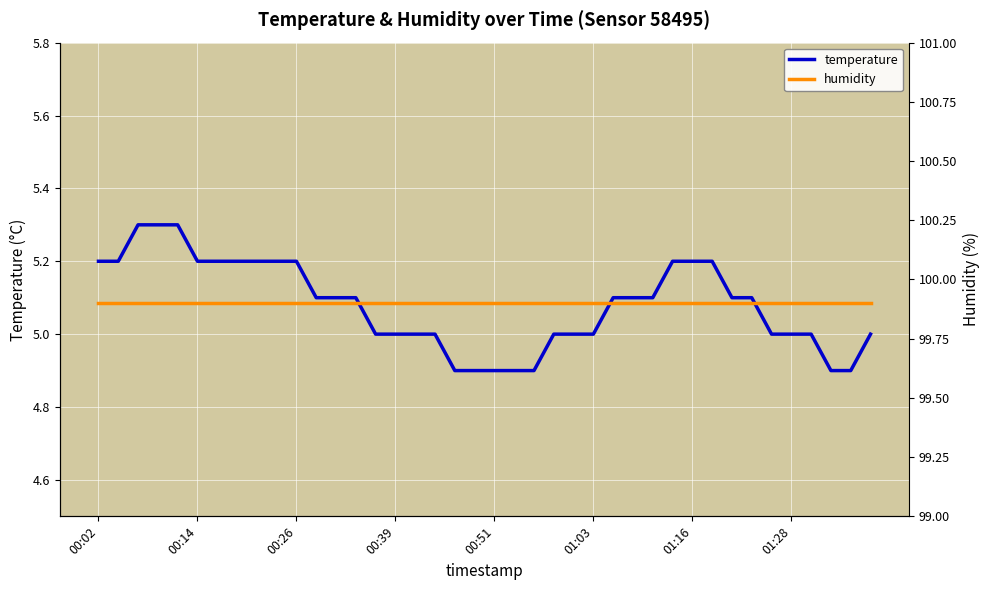

At which label does temperature reach its minimum?

18